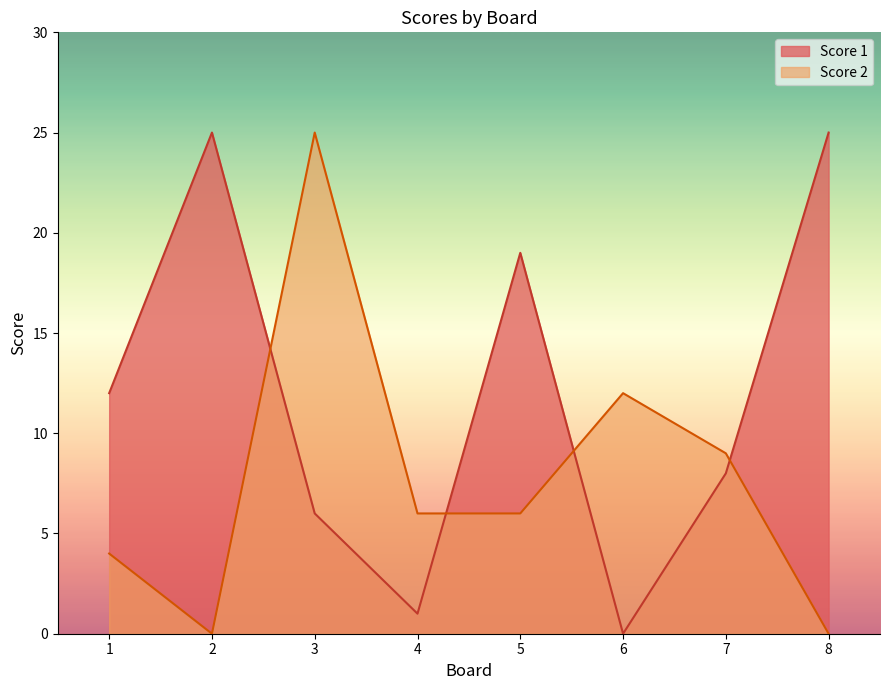

Does the chart display data point markers on the line(s)?

No